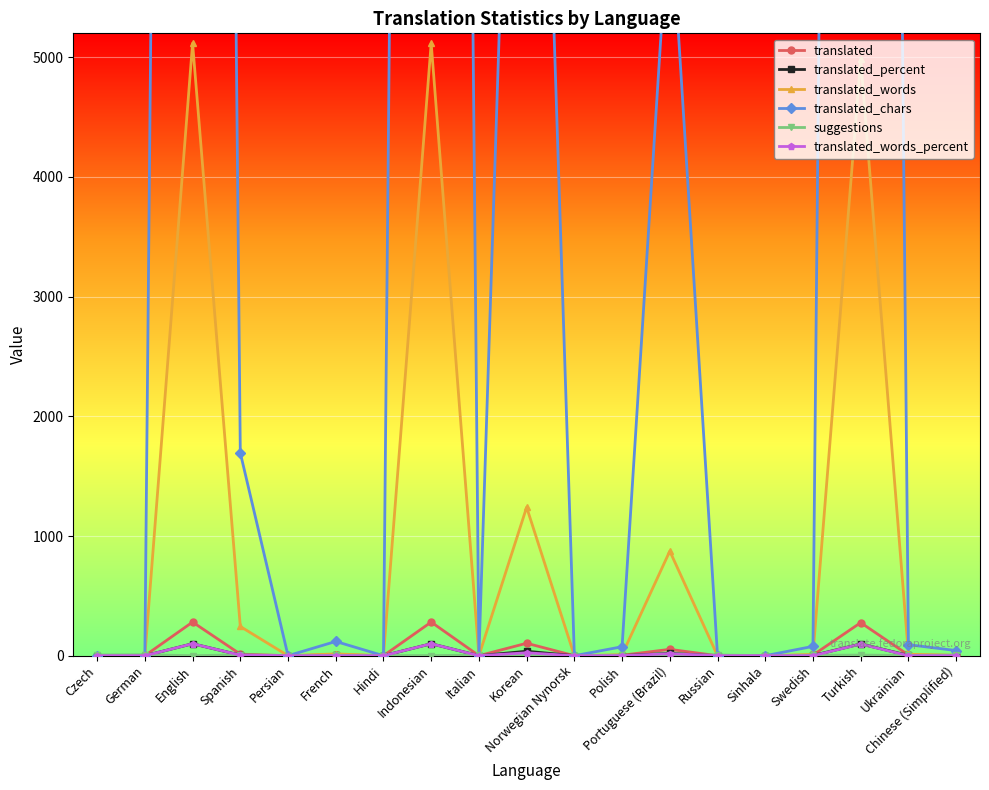

Reading left to right, what are all the values shown in this chart?

translated: Czech=0.0	German=0.0	English=281.0	Spanish=13.0	Persian=0.0	French=8.0	Hindi=0.0	Indonesian=281.0	Italian=0.0	Korean=104.0	Norwegian Nynorsk=0.0	Polish=4.0	Portuguese (Brazil)=53.0	Russian=0.0	Sinhala=0.0	Swedish=5.0	Turkish=276.0	Ukrainian=6.0	Chinese (Simplified)=2.0
translated_percent: Czech=0.0	German=0.0	English=100.0	Spanish=4.6	Persian=0.0	French=2.8	Hindi=0.0	Indonesian=100.0	Italian=0.0	Korean=37.0	Norwegian Nynorsk=0.0	Polish=1.4	Portuguese (Brazil)=18.8	Russian=0.0	Sinhala=0.0	Swedish=1.7	Turkish=98.2	Ukrainian=2.1	Chinese (Simplified)=0.7
translated_words: Czech=0.0	German=0.0	English=5117.0	Spanish=244.0	Persian=0.0	French=15.0	Hindi=0.0	Indonesian=5117.0	Italian=0.0	Korean=1240.0	Norwegian Nynorsk=0.0	Polish=8.0	Portuguese (Brazil)=874.0	Russian=0.0	Sinhala=0.0	Swedish=10.0	Turkish=4985.0	Ukrainian=12.0	Chinese (Simplified)=4.0
translated_chars: Czech=0.0	German=0.0	English=42035.0	Spanish=1695.0	Persian=0.0	French=119.0	Hindi=0.0	Indonesian=42035.0	Italian=0.0	Korean=12233.0	Norwegian Nynorsk=0.0	Polish=75.0	Portuguese (Brazil)=6347.0	Russian=0.0	Sinhala=0.0	Swedish=78.0	Turkish=40980.0	Ukrainian=92.0	Chinese (Simplified)=43.0
suggestions: Czech=6.0	German=8.0	English=0.0	Spanish=7.0	Persian=0.0	French=3.0	Hindi=1.0	Indonesian=1.0	Italian=5.0	Korean=0.0	Norwegian Nynorsk=0.0	Polish=4.0	Portuguese (Brazil)=3.0	Russian=6.0	Sinhala=0.0	Swedish=3.0	Turkish=5.0	Ukrainian=2.0	Chinese (Simplified)=5.0
translated_words_percent: Czech=0.0	German=0.0	English=100.0	Spanish=4.7	Persian=0.0	French=0.2	Hindi=0.0	Indonesian=100.0	Italian=0.0	Korean=24.2	Norwegian Nynorsk=0.0	Polish=0.1	Portuguese (Brazil)=17.0	Russian=0.0	Sinhala=0.0	Swedish=0.1	Turkish=97.4	Ukrainian=0.2	Chinese (Simplified)=0.1